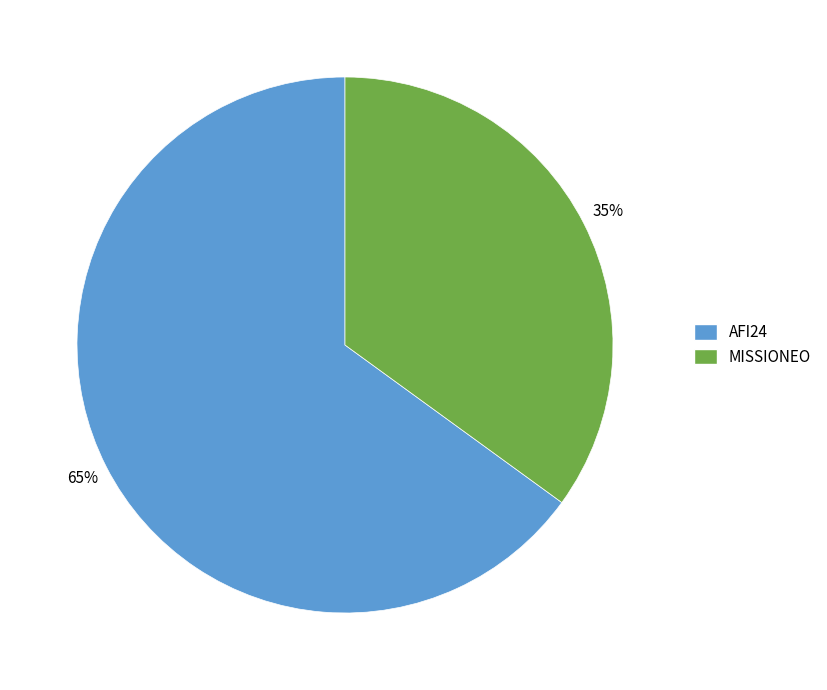

What is the ratio of the value at MISSIONEO to the value at AFI24?

0.5